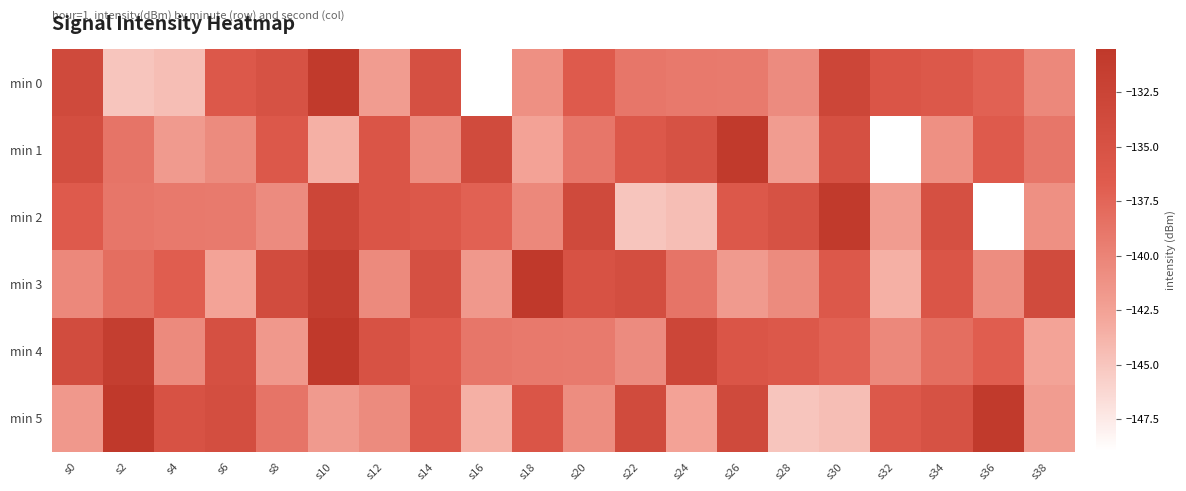

Between s6 and s22, which is larger?

s6